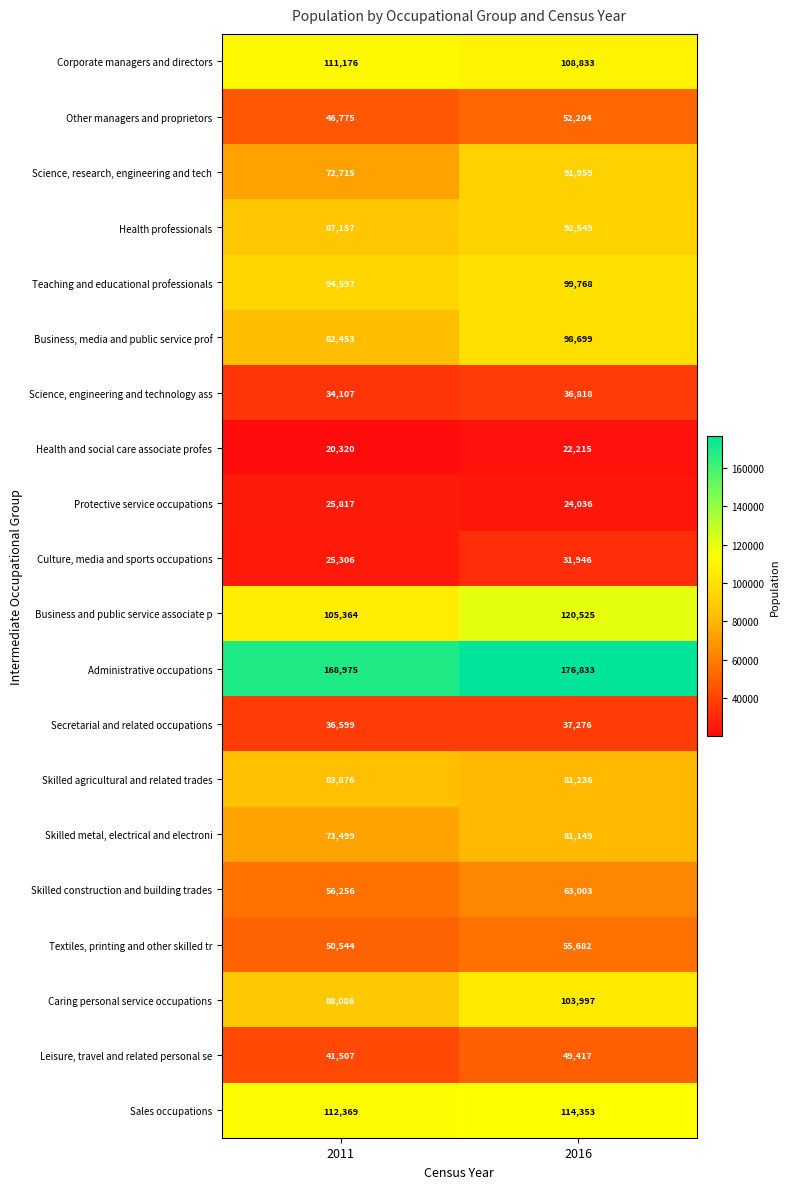

True or false: Corporate managers and directors has a value of 108833 at 2016.

True